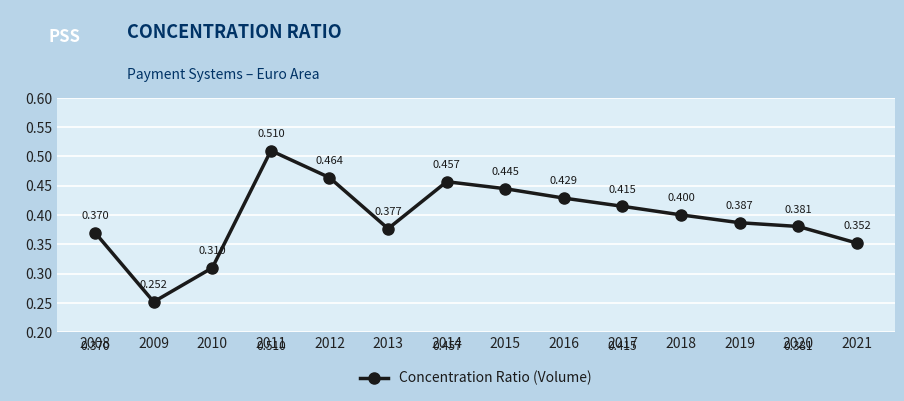

True or false: the data has more than 1 interior local peaks.

True